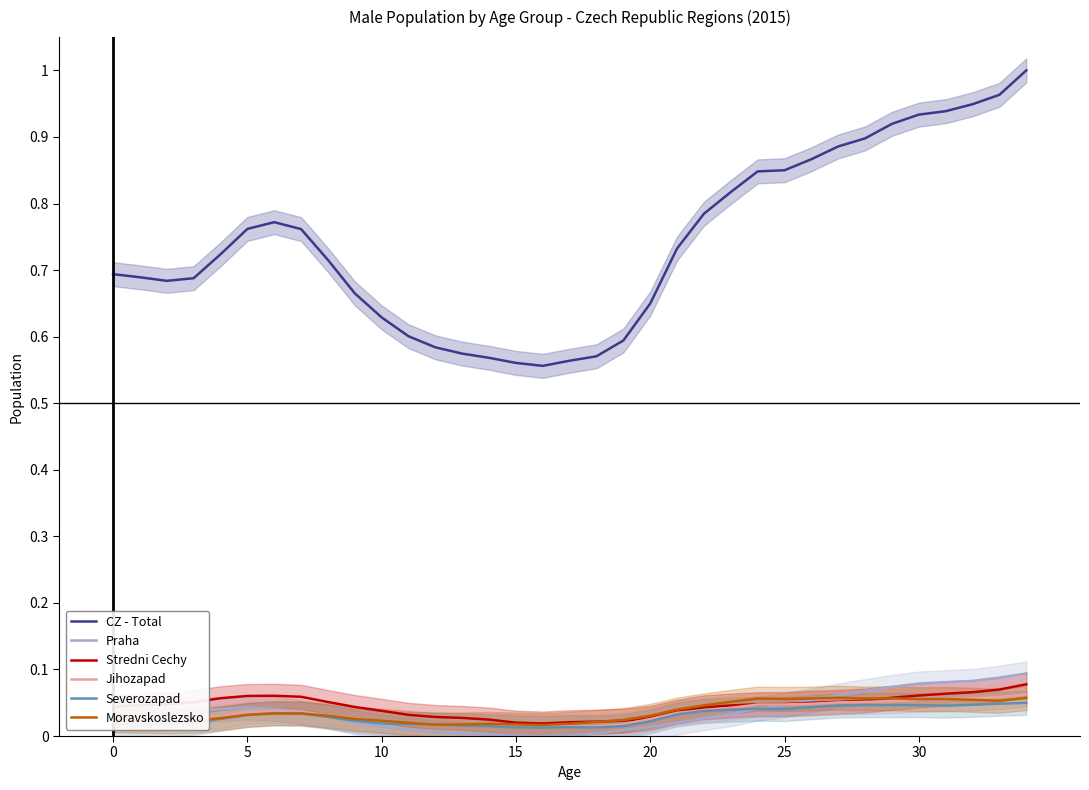

What is the difference between the highest and lowest values at 30?

0.7